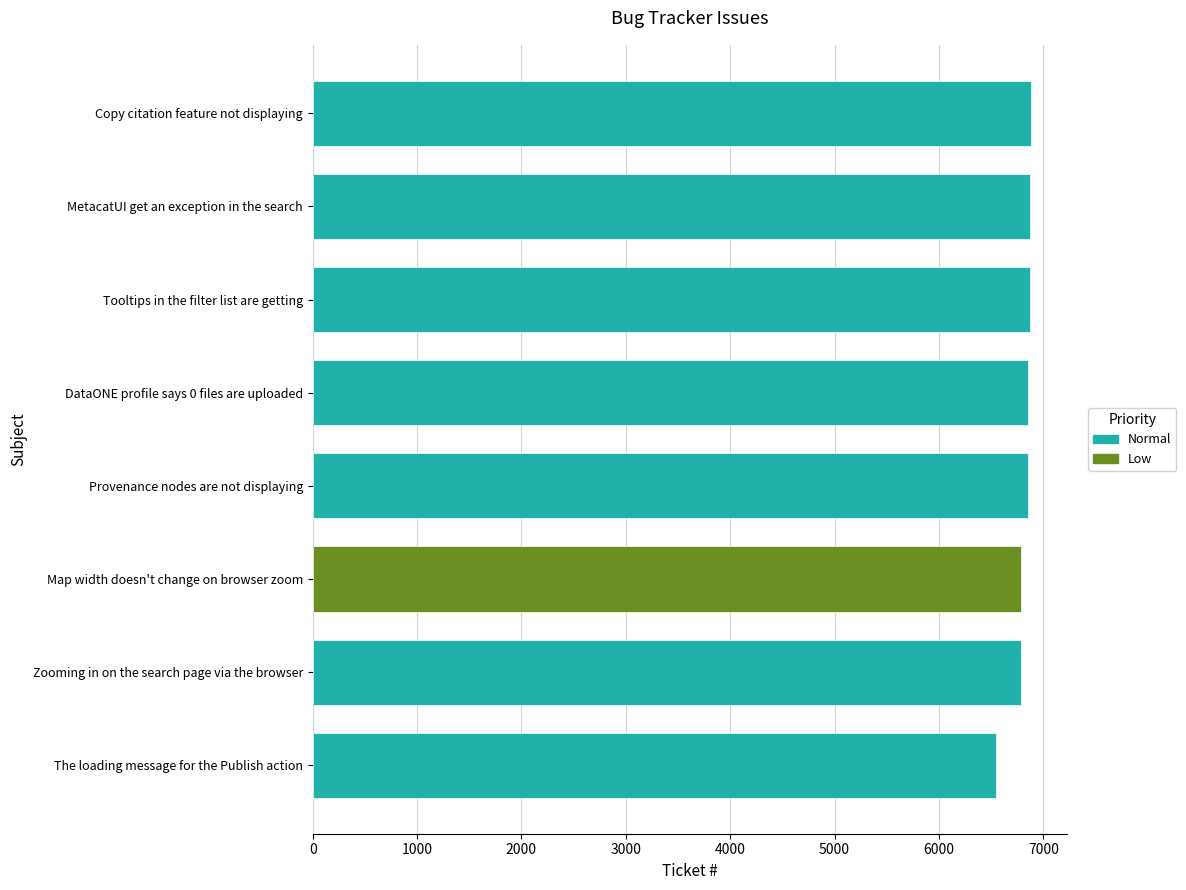

The chart shows a value of 6876 at MetacatUI get an exception in the search. True or false?

True